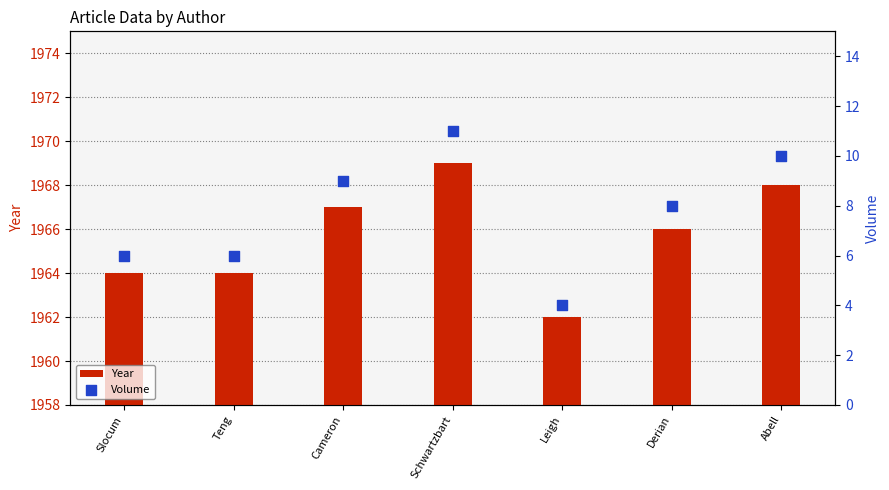

Is the value of Volume at Derian greater than the value of Year at Slocum?

No